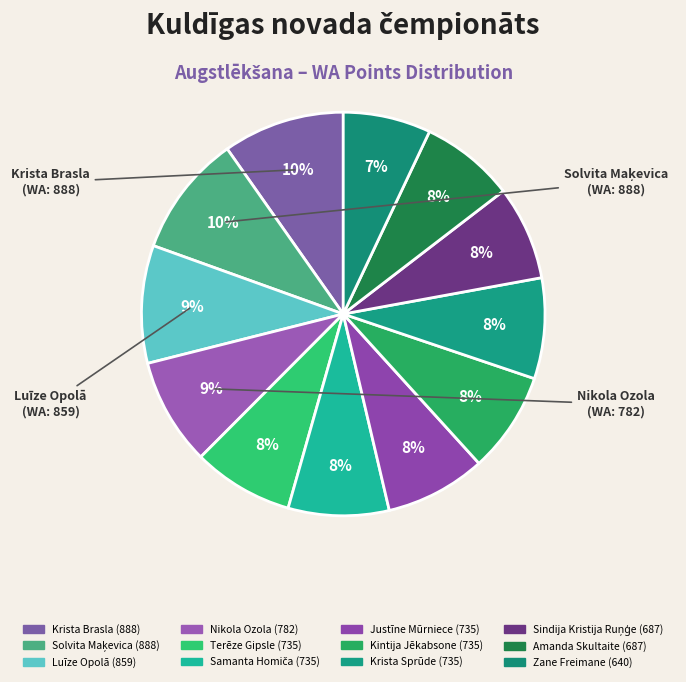

Combined, do Luīze Opolā and Samanta Homiča account for over 50%?

No